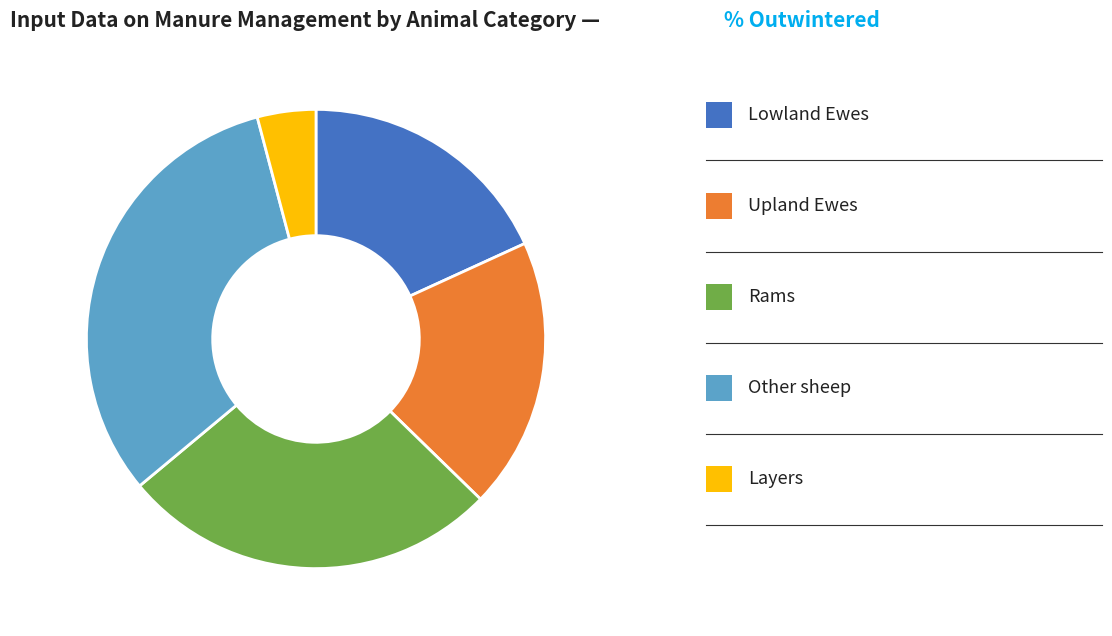

Is there a majority slice in this chart?

No